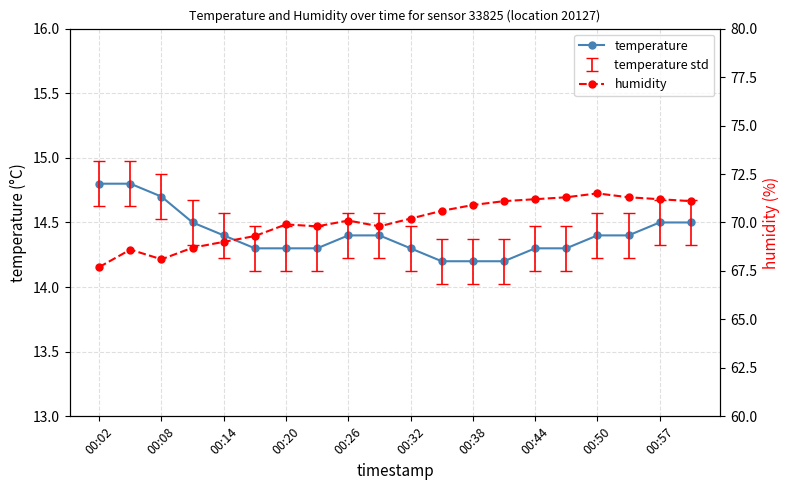

Reading left to right, extract all data points from this chart.

temperature: 14.8	14.8	14.7	14.5	14.4	14.3	14.3	14.3	14.4	14.4	14.3	14.2	14.2	14.2	14.3	14.3	14.4	14.4	14.5	14.5
humidity: 67.7	68.6	68.1	68.7	69.0	69.3	69.9	69.8	70.1	69.8	70.2	70.6	70.9	71.1	71.2	71.3	71.5	71.3	71.2	71.1